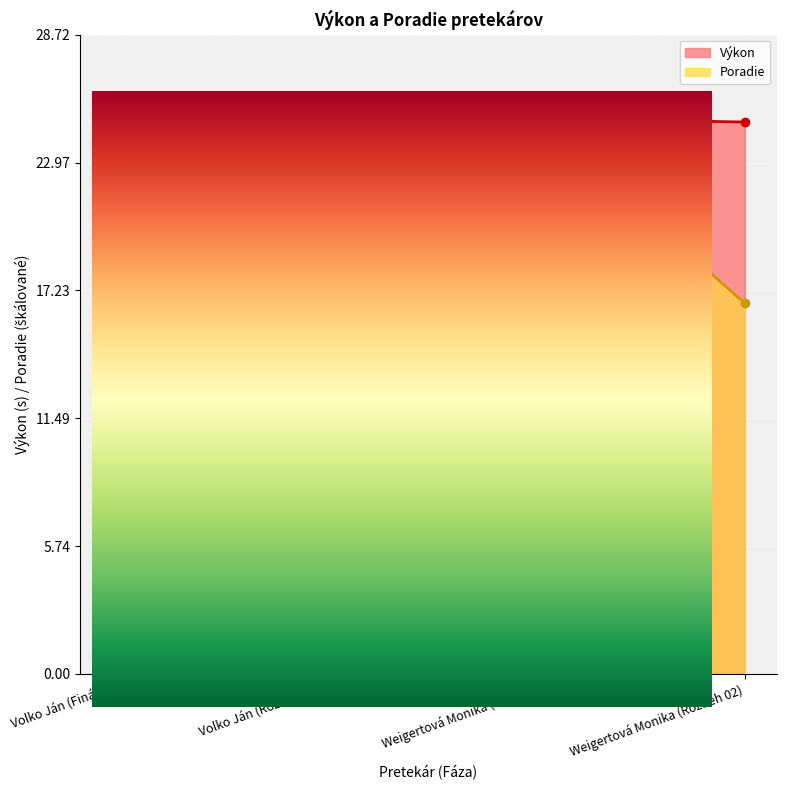

Which category has the highest value in the Poradie series?

Weigertová Monika (Finále)